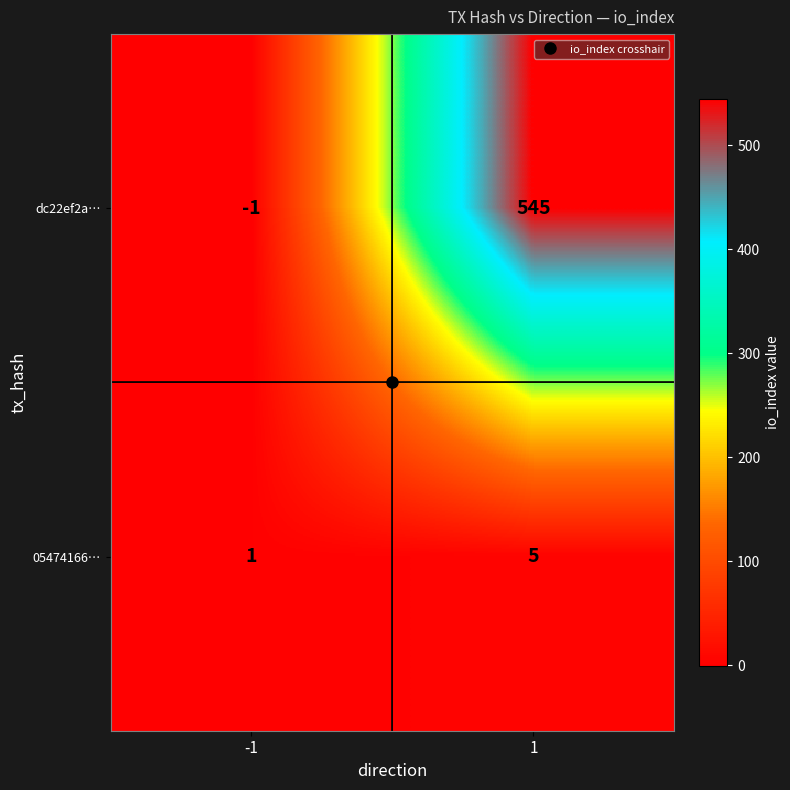

The dc22ef2a… series shows 0 at -1. True or false?

False